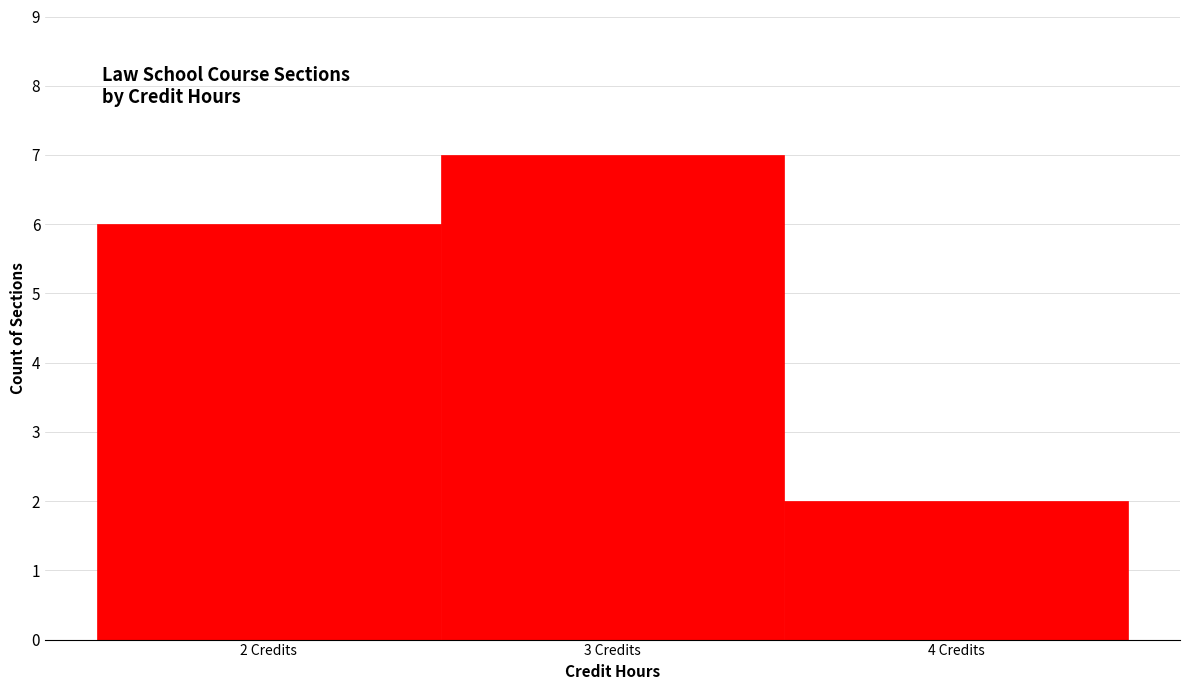

How tall is the bar that spans 1.5 to 2.5 on the x-axis? The values are not printed on the chart, so give them approximately, as read against the axis.

6